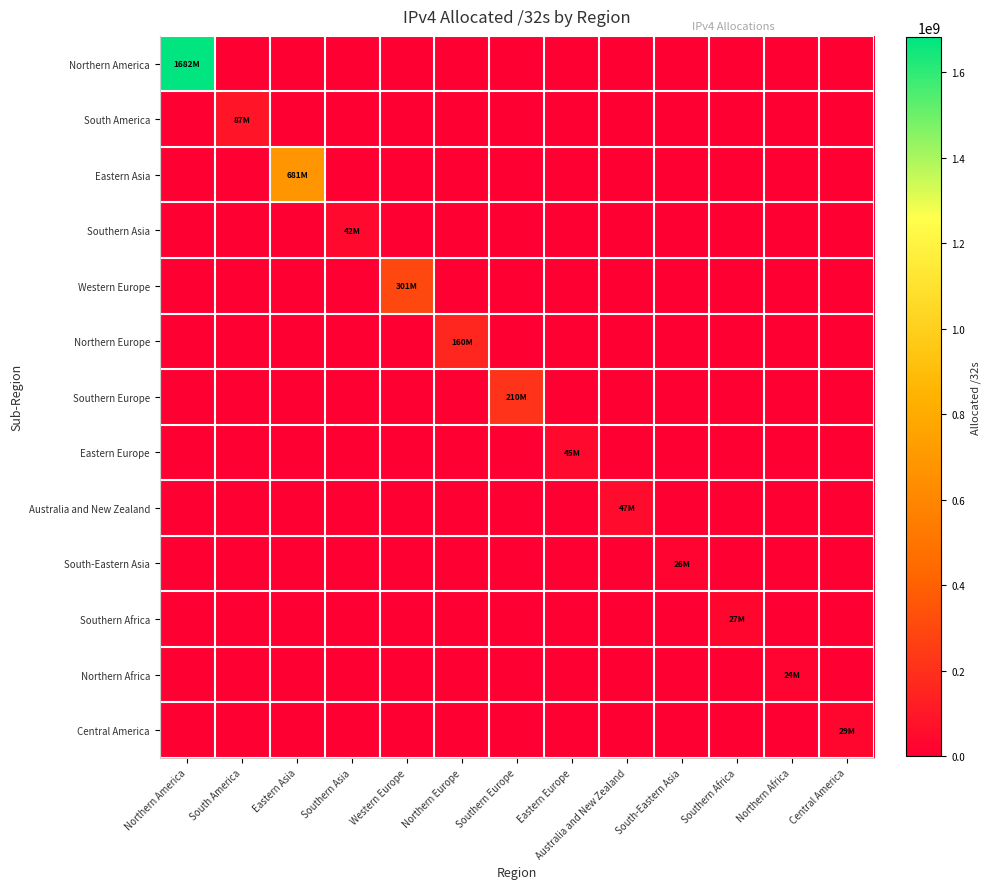

Reading left to right, what are all the values shown in this chart?

Northern America: Northern America=1682471520	South America=0	Eastern Asia=0	Southern Asia=0	Western Europe=0	Northern Europe=0	Southern Europe=0	Eastern Europe=0	Australia and New Zealand=0	South-Eastern Asia=0	Southern Africa=0	Northern Africa=0	Central America=0
South America: Northern America=0	South America=87136768	Eastern Asia=0	Southern Asia=0	Western Europe=0	Northern Europe=0	Southern Europe=0	Eastern Europe=0	Australia and New Zealand=0	South-Eastern Asia=0	Southern Africa=0	Northern Africa=0	Central America=0
Eastern Asia: Northern America=0	South America=0	Eastern Asia=681222912	Southern Asia=0	Western Europe=0	Northern Europe=0	Southern Europe=0	Eastern Europe=0	Australia and New Zealand=0	South-Eastern Asia=0	Southern Africa=0	Northern Africa=0	Central America=0
Southern Asia: Northern America=0	South America=0	Eastern Asia=0	Southern Asia=41720320	Western Europe=0	Northern Europe=0	Southern Europe=0	Eastern Europe=0	Australia and New Zealand=0	South-Eastern Asia=0	Southern Africa=0	Northern Africa=0	Central America=0
Western Europe: Northern America=0	South America=0	Eastern Asia=0	Southern Asia=0	Western Europe=300754736	Northern Europe=0	Southern Europe=0	Eastern Europe=0	Australia and New Zealand=0	South-Eastern Asia=0	Southern Africa=0	Northern Africa=0	Central America=0
Northern Europe: Northern America=0	South America=0	Eastern Asia=0	Southern Asia=0	Western Europe=0	Northern Europe=159719536	Southern Europe=0	Eastern Europe=0	Australia and New Zealand=0	South-Eastern Asia=0	Southern Africa=0	Northern Africa=0	Central America=0
Southern Europe: Northern America=0	South America=0	Eastern Asia=0	Southern Asia=0	Western Europe=0	Northern Europe=0	Southern Europe=210467784	Eastern Europe=0	Australia and New Zealand=0	South-Eastern Asia=0	Southern Africa=0	Northern Africa=0	Central America=0
Eastern Europe: Northern America=0	South America=0	Eastern Asia=0	Southern Asia=0	Western Europe=0	Northern Europe=0	Southern Europe=0	Eastern Europe=45006464	Australia and New Zealand=0	South-Eastern Asia=0	Southern Africa=0	Northern Africa=0	Central America=0
Australia and New Zealand: Northern America=0	South America=0	Eastern Asia=0	Southern Asia=0	Western Europe=0	Northern Europe=0	Southern Europe=0	Eastern Europe=0	Australia and New Zealand=46567936	South-Eastern Asia=0	Southern Africa=0	Northern Africa=0	Central America=0
South-Eastern Asia: Northern America=0	South America=0	Eastern Asia=0	Southern Asia=0	Western Europe=0	Northern Europe=0	Southern Europe=0	Eastern Europe=0	Australia and New Zealand=0	South-Eastern Asia=26264832	Southern Africa=0	Northern Africa=0	Central America=0
Southern Africa: Northern America=0	South America=0	Eastern Asia=0	Southern Asia=0	Western Europe=0	Northern Europe=0	Southern Europe=0	Eastern Europe=0	Australia and New Zealand=0	South-Eastern Asia=0	Southern Africa=27063552	Northern Africa=0	Central America=0
Northern Africa: Northern America=0	South America=0	Eastern Asia=0	Southern Asia=0	Western Europe=0	Northern Europe=0	Southern Europe=0	Eastern Europe=0	Australia and New Zealand=0	South-Eastern Asia=0	Southern Africa=0	Northern Africa=24145920	Central America=0
Central America: Northern America=0	South America=0	Eastern Asia=0	Southern Asia=0	Western Europe=0	Northern Europe=0	Southern Europe=0	Eastern Europe=0	Australia and New Zealand=0	South-Eastern Asia=0	Southern Africa=0	Northern Africa=0	Central America=29018368